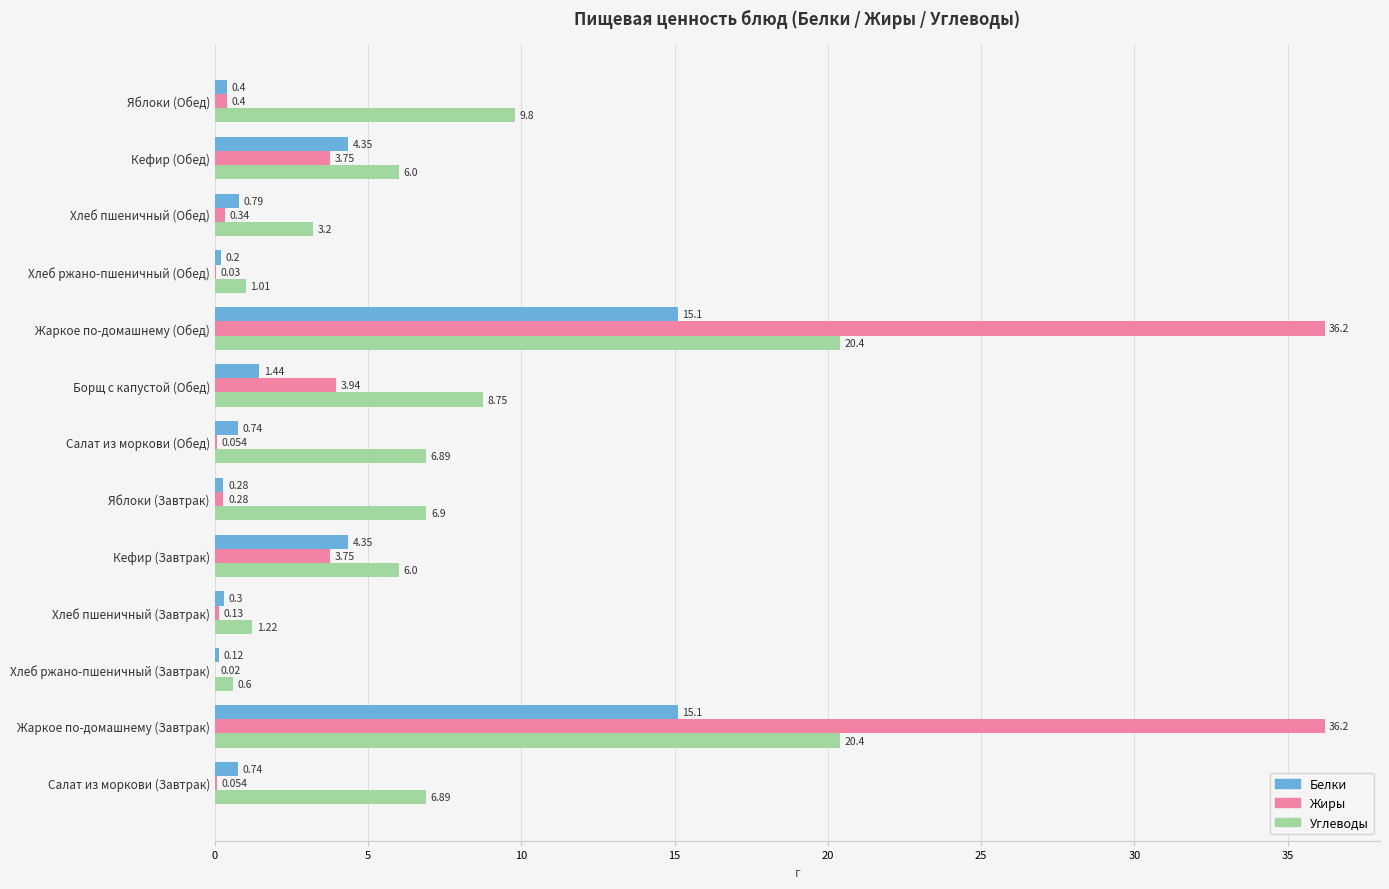

Which series has the largest total across all categories?

Углеводы